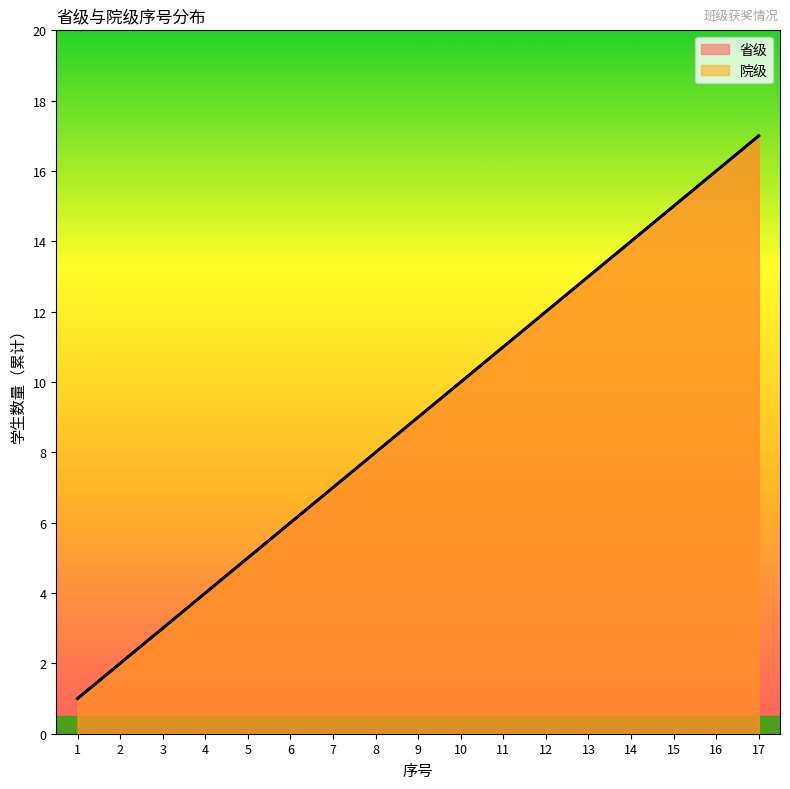

Which series has the largest total across all categories?

省级